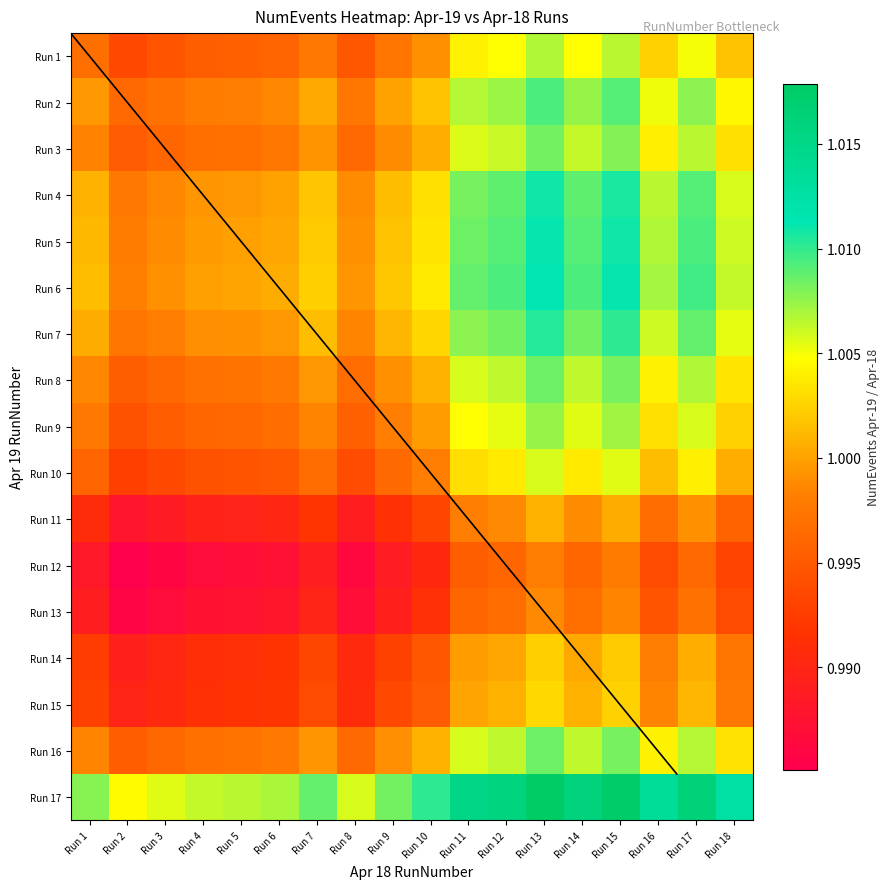

Reading left to right, extract all data points from this chart.

1.0	1.0	1.0	1.0	1.0	1.0	1.0	1.0	1.0	1.0	1.0	1.0	1.0	1.0	1.0	1.0	1.0	1.0